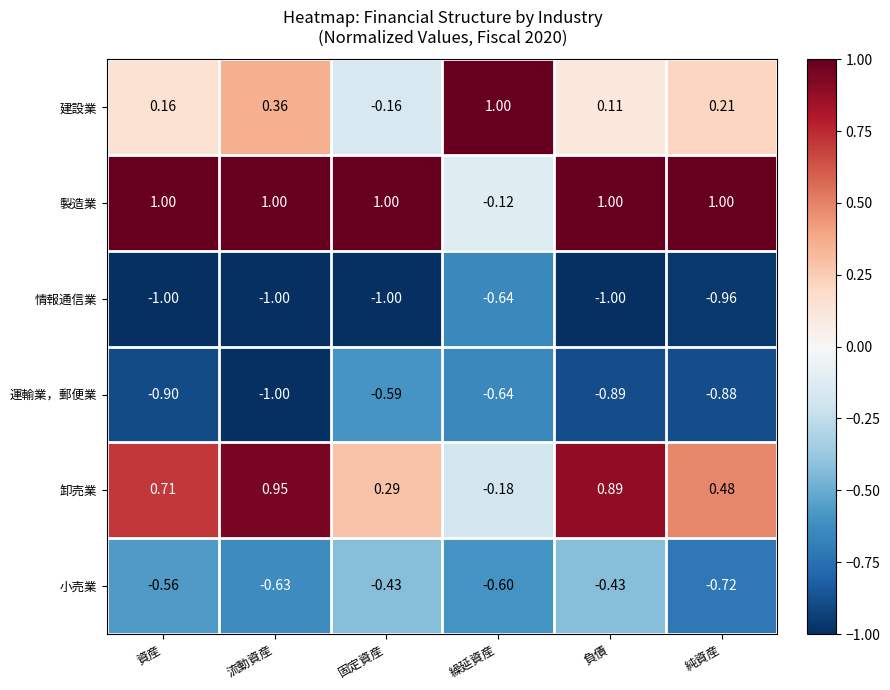

Which series changed the most between 固定資産 and 純資産?

建設業